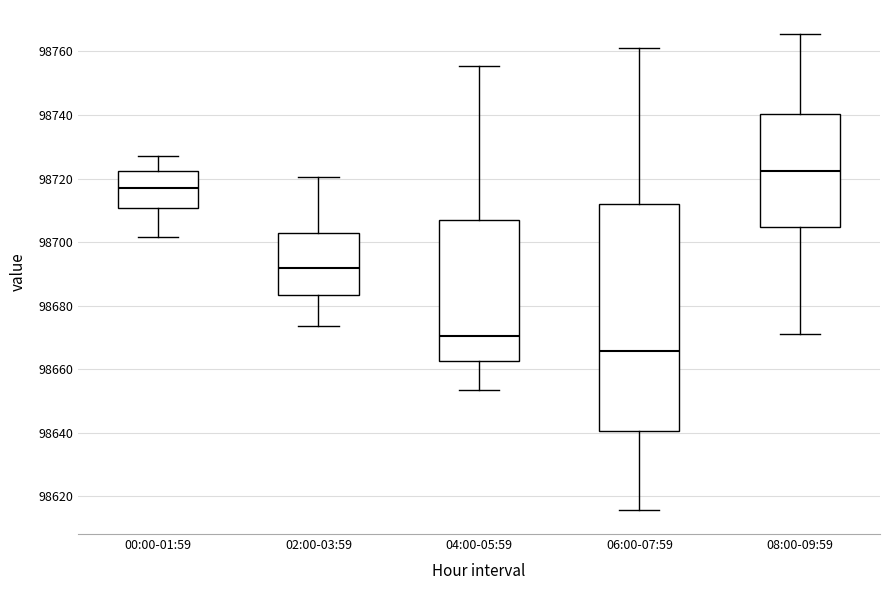

Reading left to right, transcribe this box plot: for each box, give where its median line is, the range the box spans, and where its two whiskers end, as read against the y-axis. The values are not printed on the chart, so give them approximately, as read against the axis.

00:00-01:59: median 98716, box 98710 to 98722, whiskers 98702 to 98726
02:00-03:59: median 98692, box 98684 to 98702, whiskers 98674 to 98720
04:00-05:59: median 98670, box 98662 to 98706, whiskers 98654 to 98756
06:00-07:59: median 98666, box 98640 to 98712, whiskers 98616 to 98760
08:00-09:59: median 98722, box 98704 to 98740, whiskers 98670 to 98766